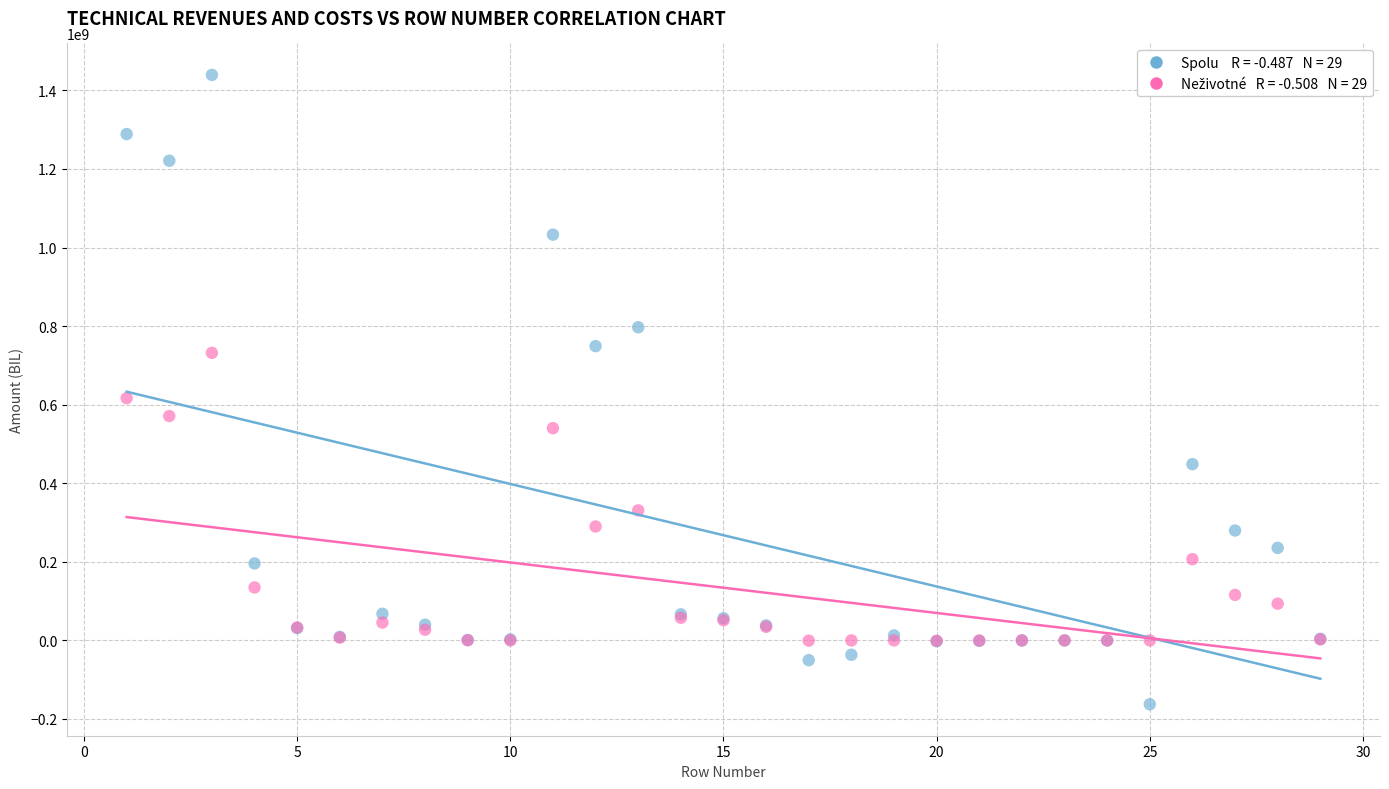

Across all series, what Y value is closest to 638498312?

616659258